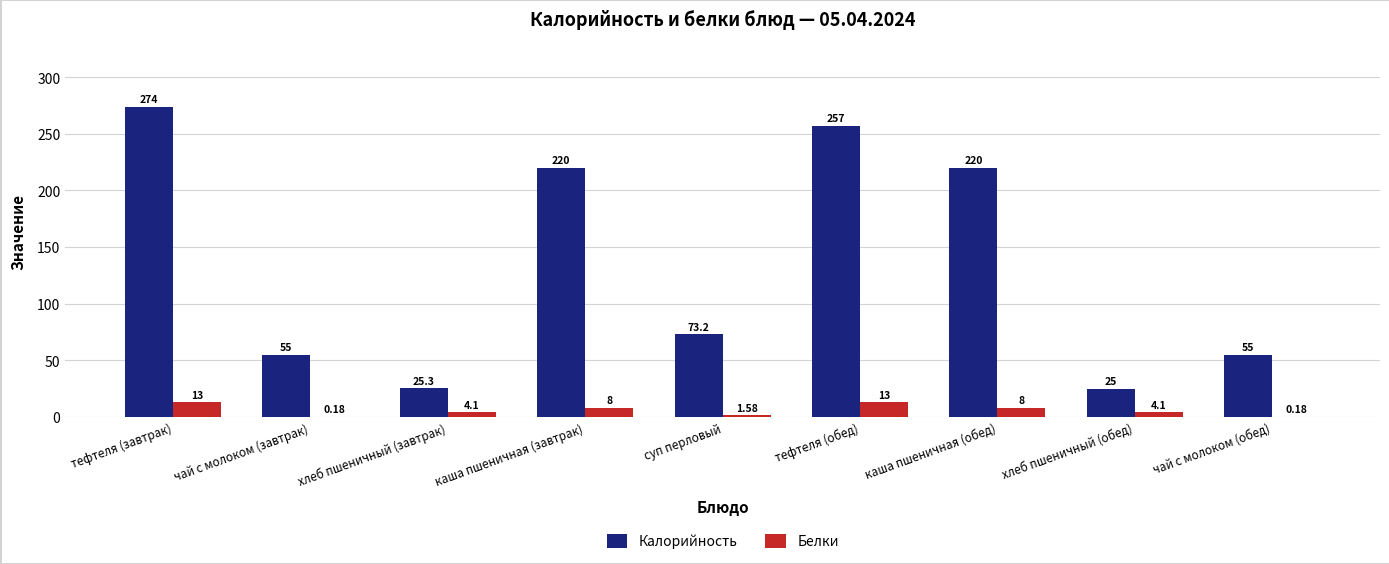

Where does the Белки series first go above 4?

тефтеля (завтрак)